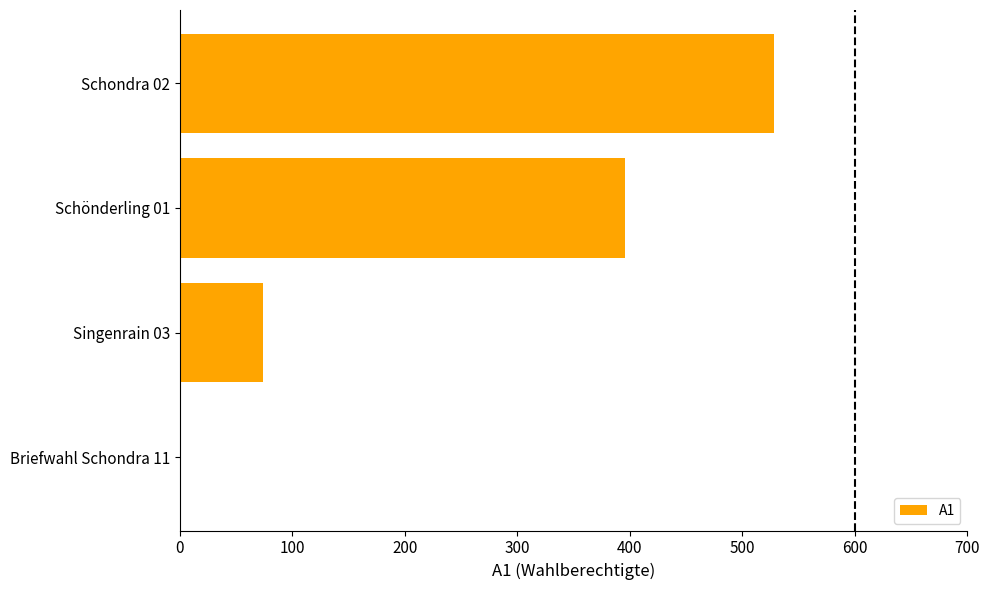

How many positive values are there?

3